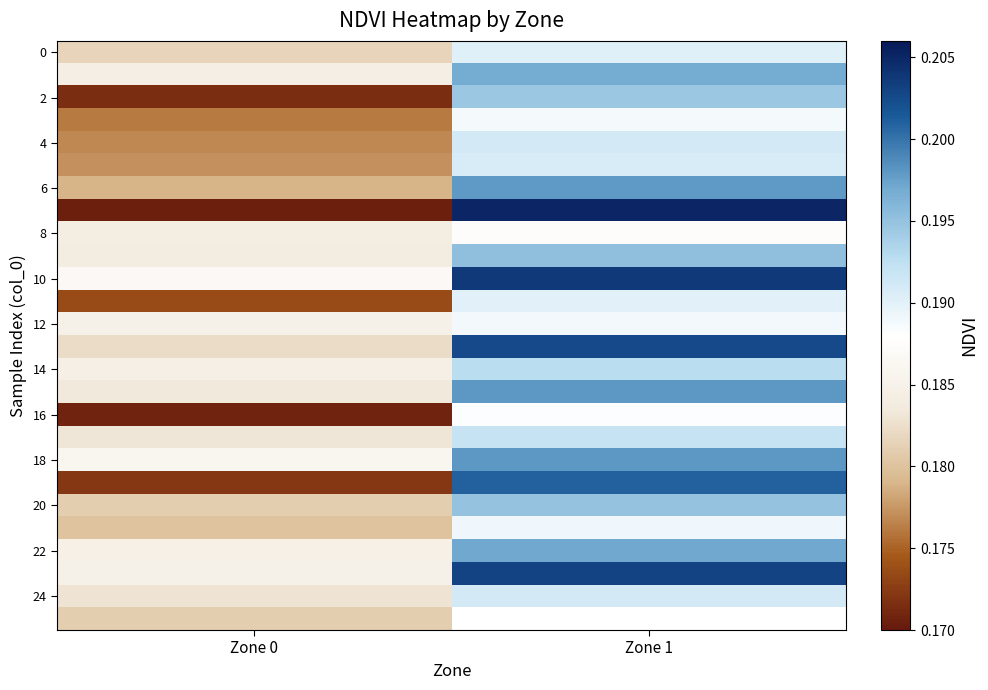

What is the maximum value shown in the chart?

0.2